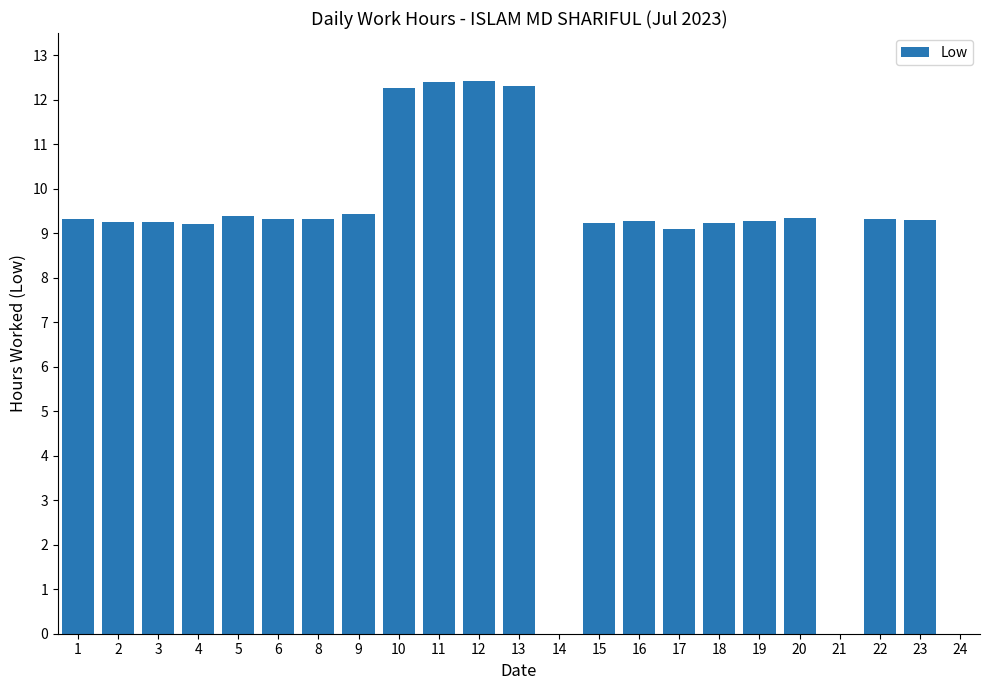

What is the sum of all values?

198.0